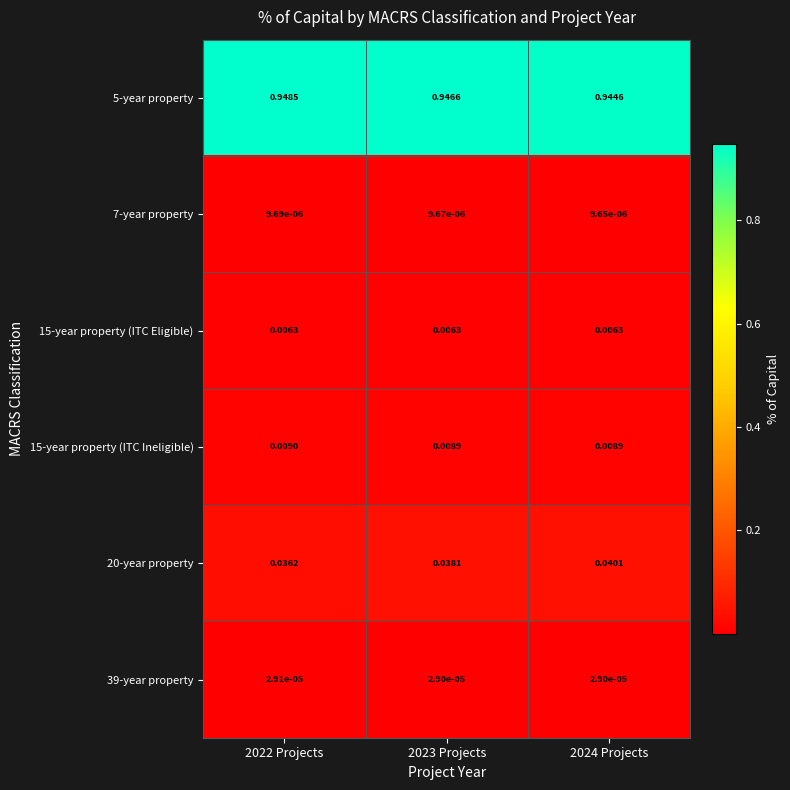

List the series in order of their peak value, highest first.

5-year property, 20-year property, 15-year property (ITC Ineligible), 15-year property (ITC Eligible), 39-year property, 7-year property